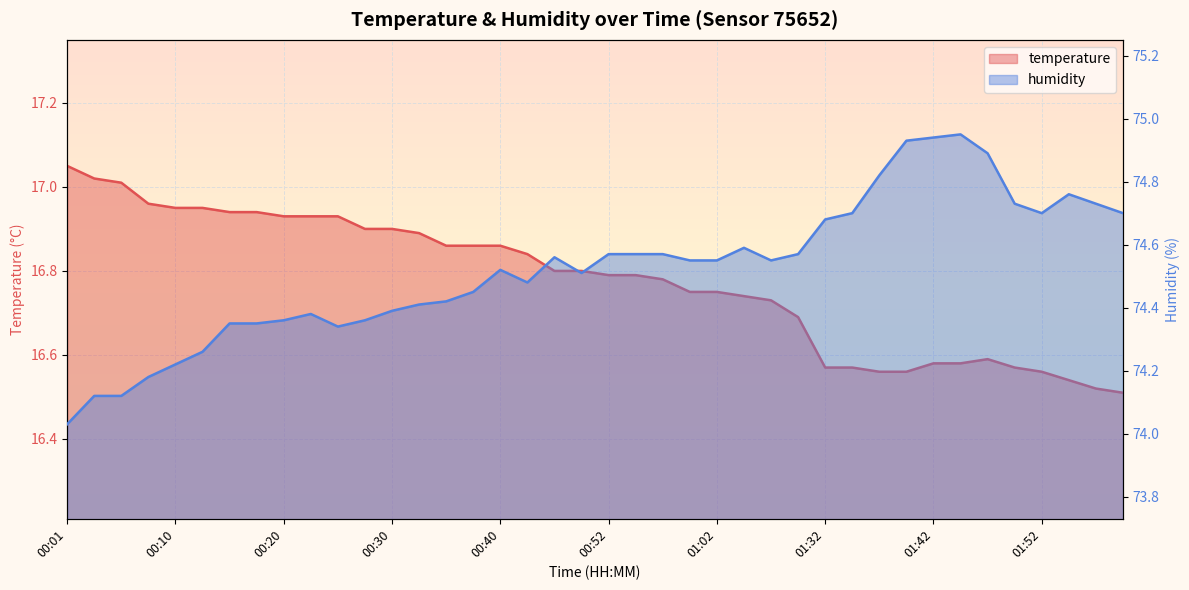

What position from the left is 00:59?

24